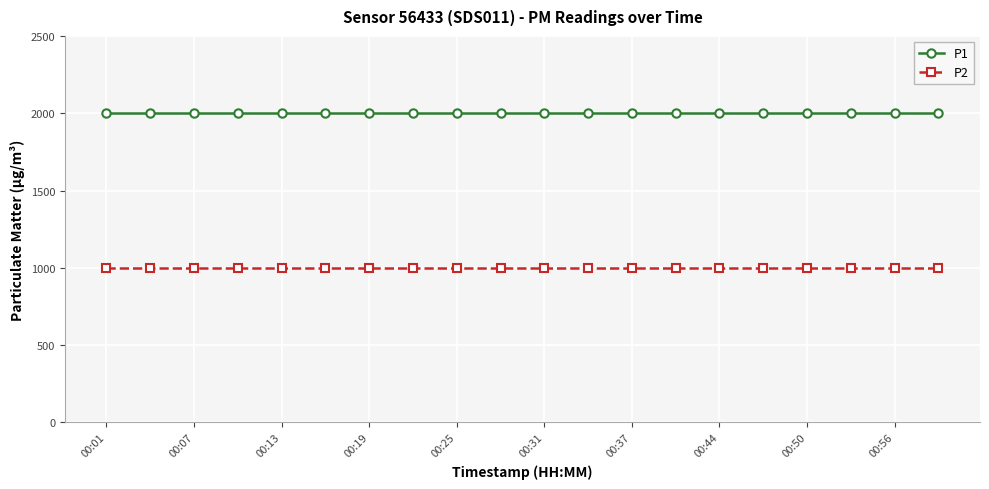

What is the minimum value for P1?

1999.9